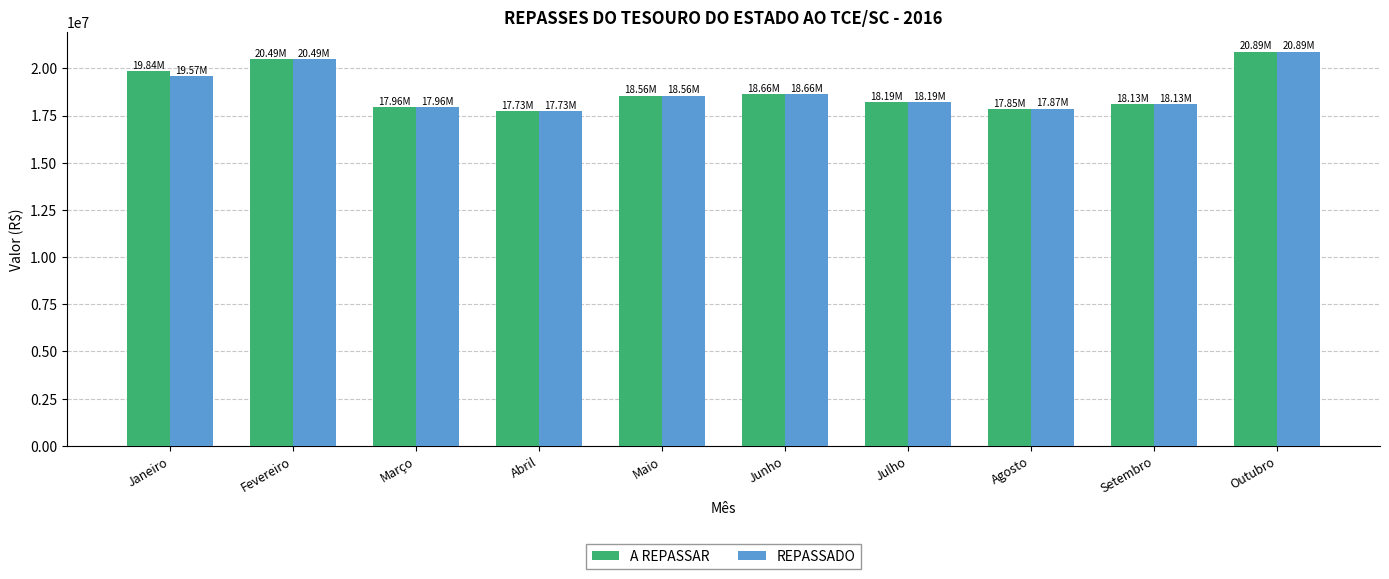

What is the sum of all REPASSADO values?

188037002.9